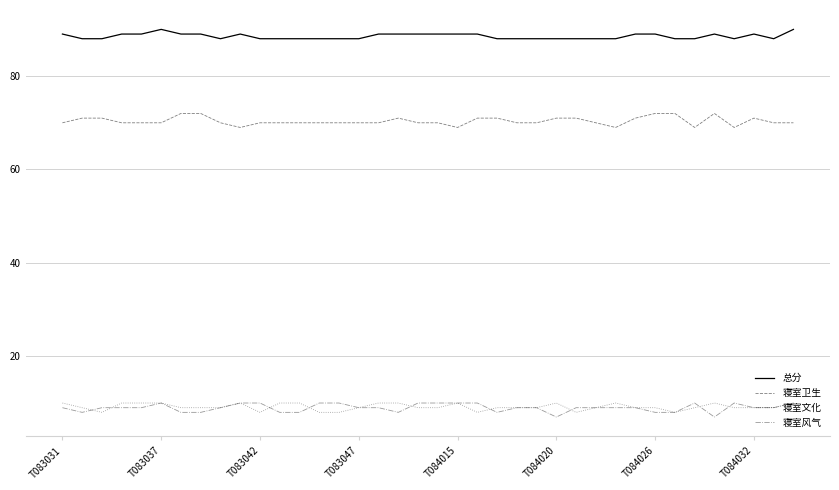

Which series has the largest total across all categories?

总分